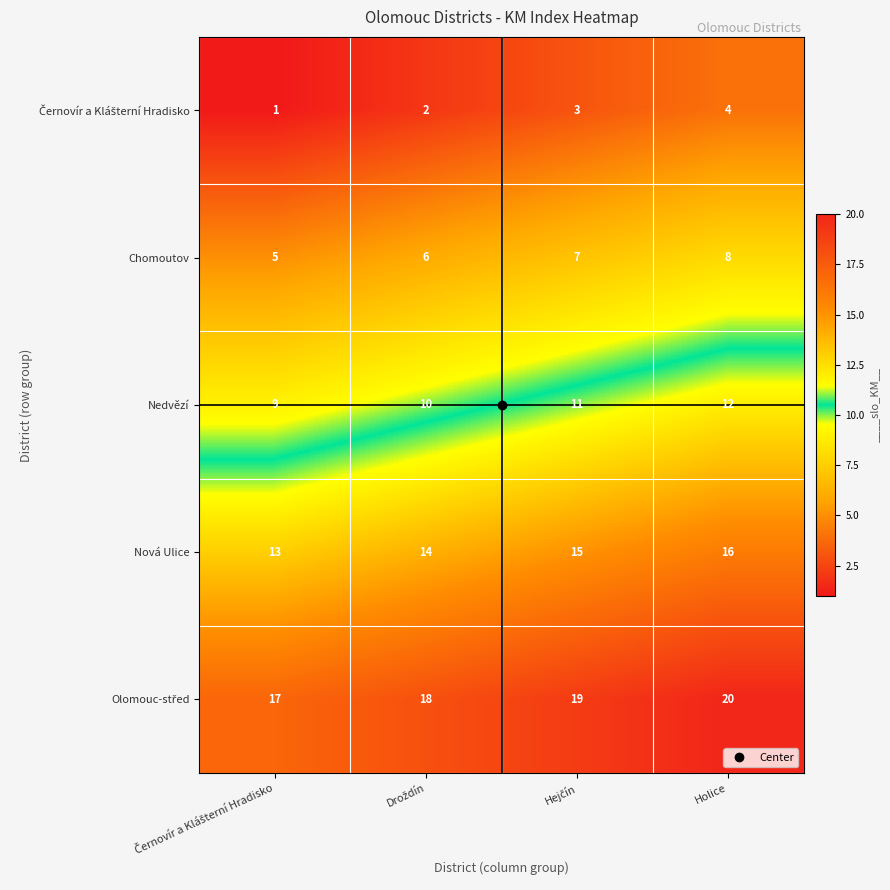

The value of Nová Ulice at Holice is 16. True or false?

True